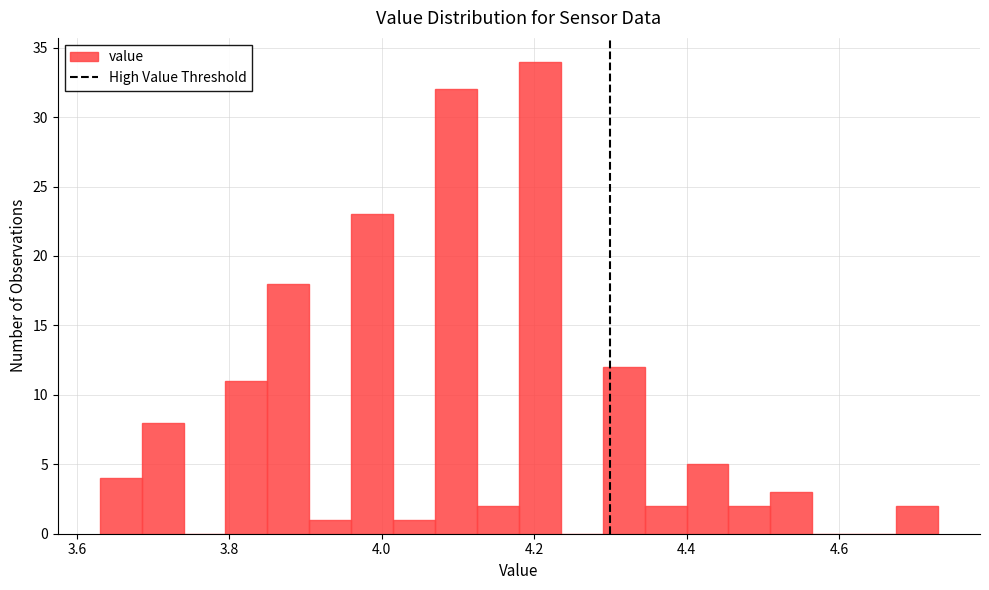

Around what value on the x-axis is the tallest bar? Give the approximate position of its centre, as read against the axis.

4.20